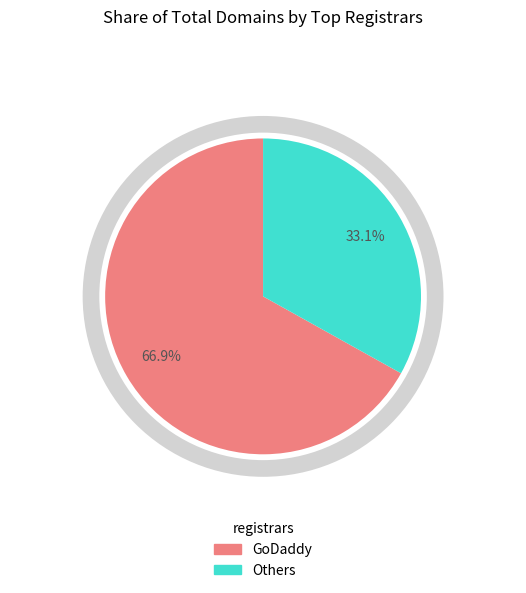

Does any single category account for the majority?

Yes